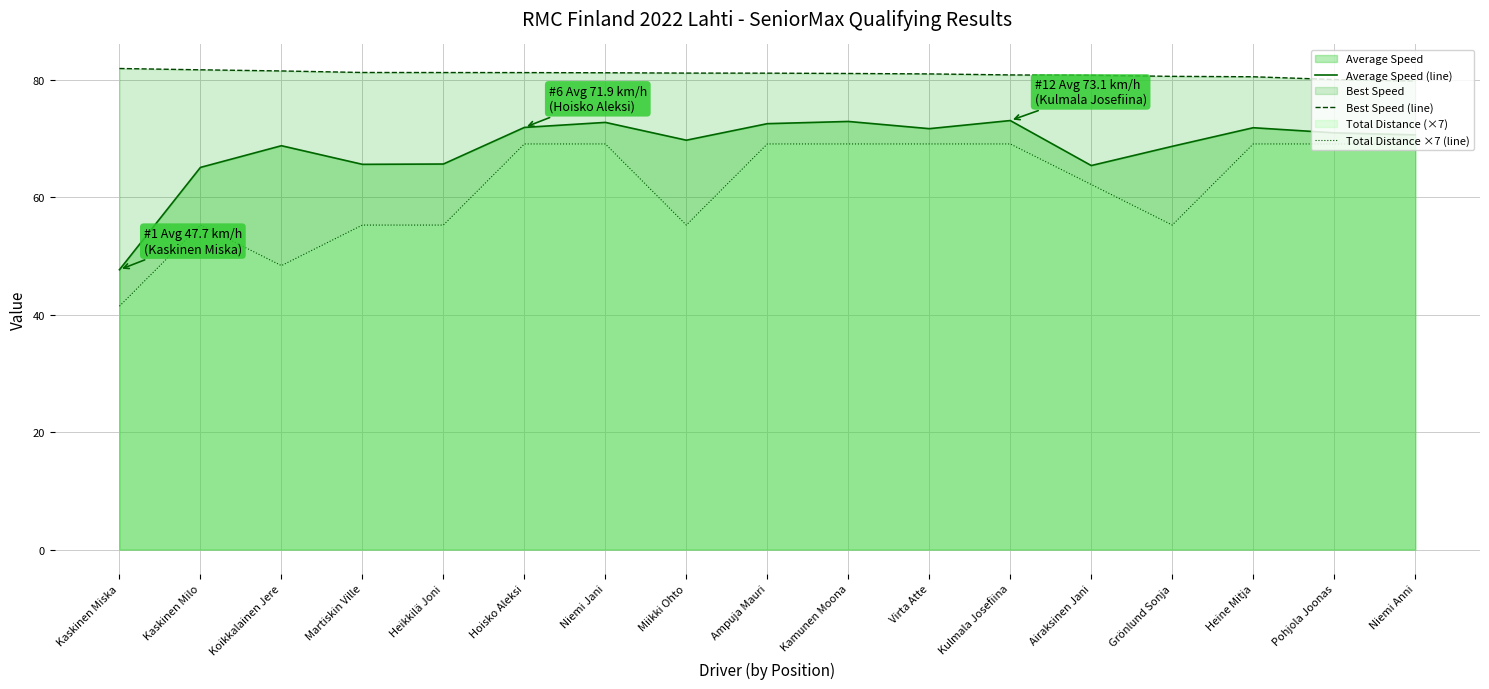

True or false: Average Speed (line) and Total Distance ×7 (line) cross at least once.

False